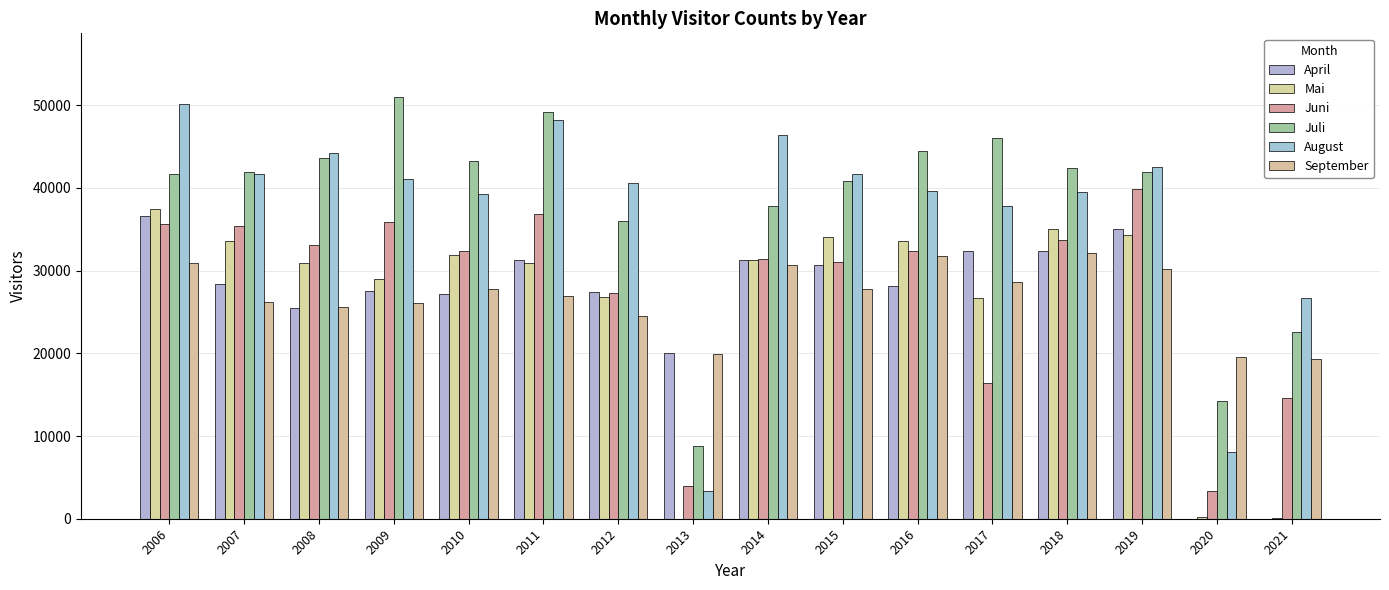

What is the difference between the maximum and minimum values in the August series?

46752